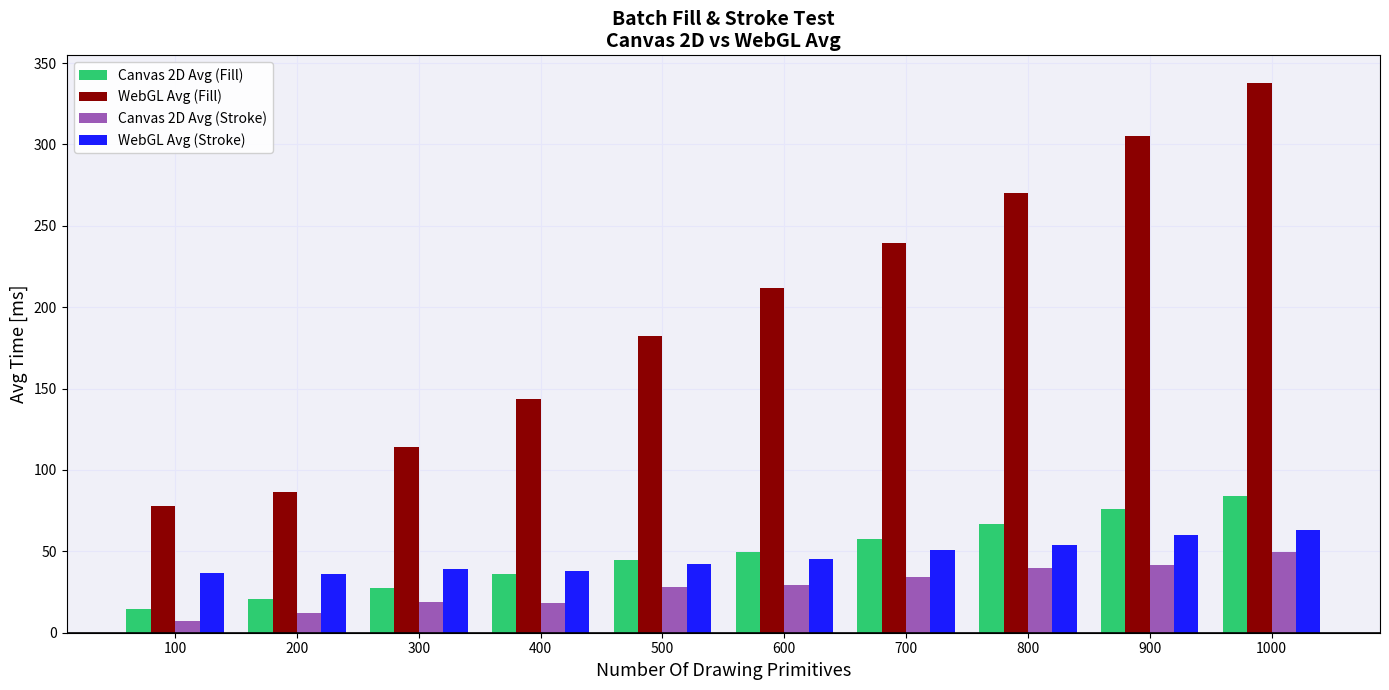

What is the approximate value of Canvas 2D Avg (Stroke) at 1000?

49.3